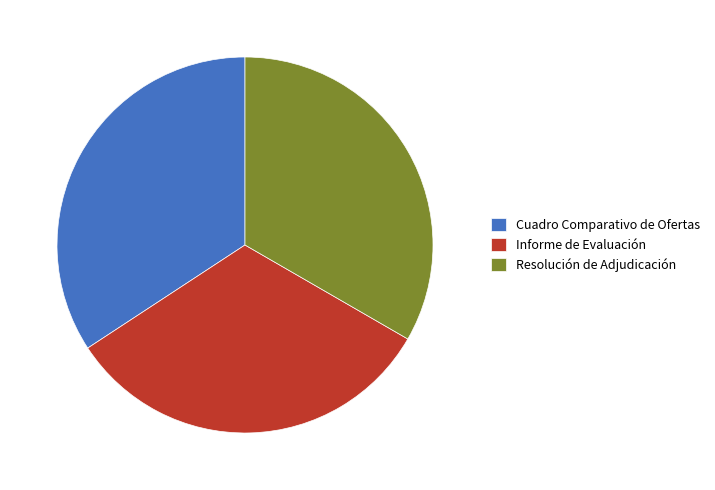

Is Resolución de Adjudicación the majority of the pie?

No